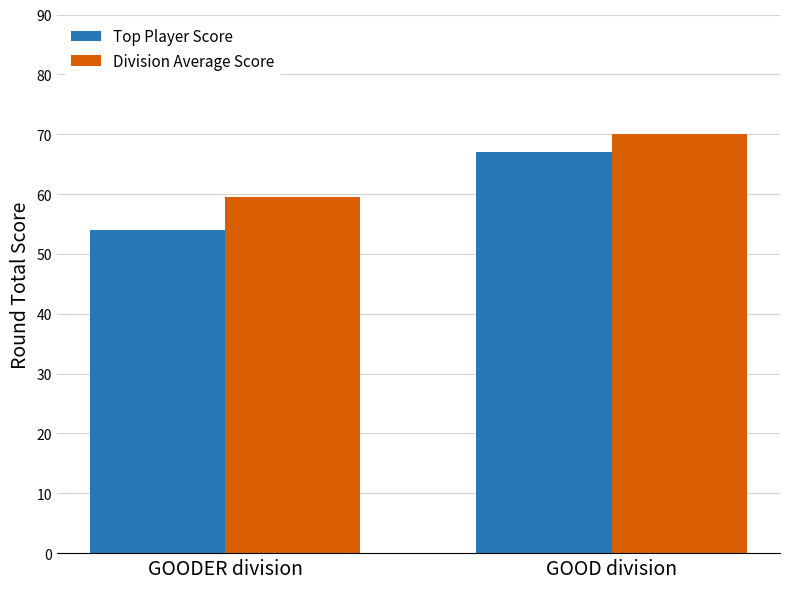

What value does the Division Average Score series have at GOOD division?

70.0